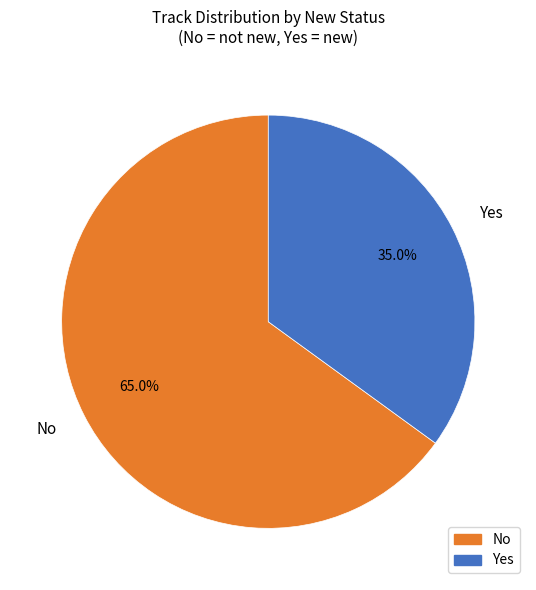

The No slice represents 65% of the pie. True or false?

True